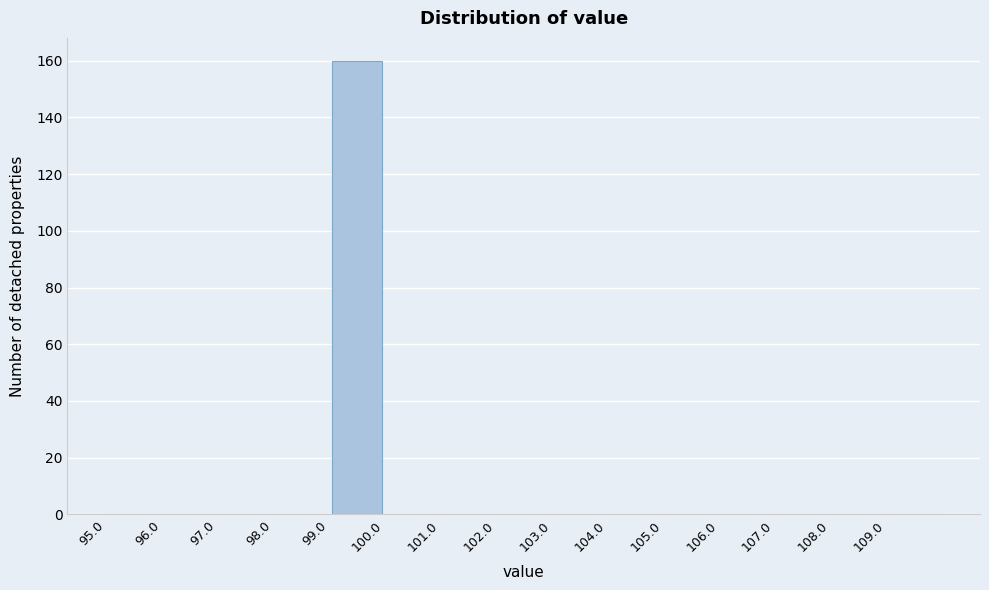

Reading left to right, list every bar in this chart as the range it spans on the x-axis followed by its height. The values are not printed on the chart, so give them approximately, as read against the axis.

95 to 96: 0
96 to 97: 0
97 to 98: 0
98 to 99: 0
99 to 100: 160
100 to 101: 0
101 to 102: 0
102 to 103: 0
103 to 104: 0
104 to 105: 0
105 to 106: 0
106 to 107: 0
107 to 108: 0
108 to 109: 0
109 to 110: 0